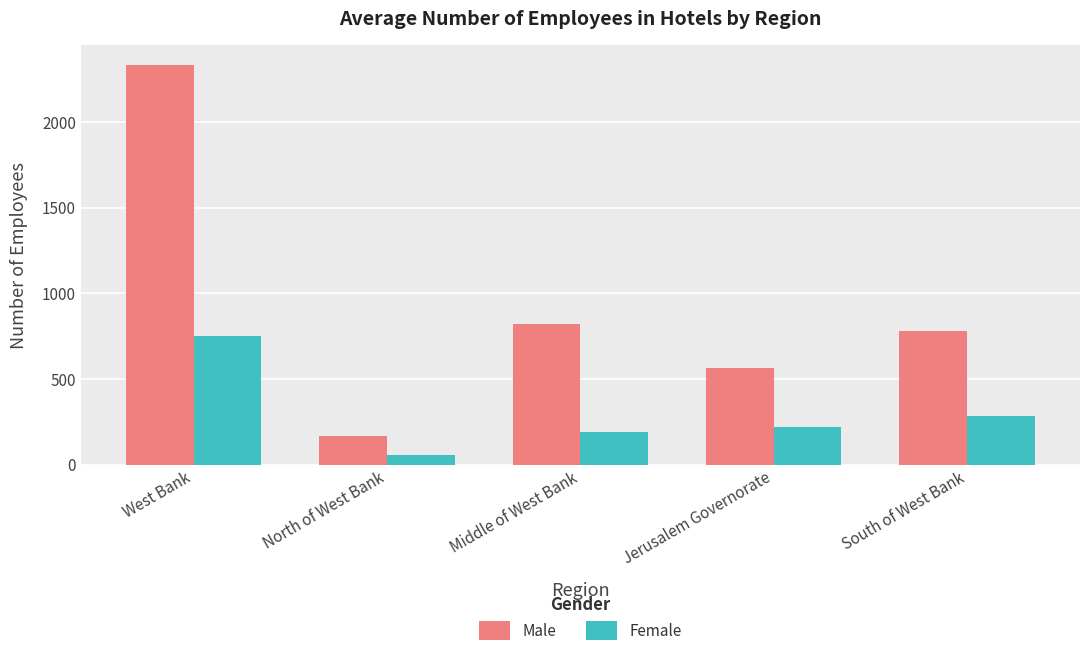

What is the difference between the second highest and second lowest values in the Female series?

96